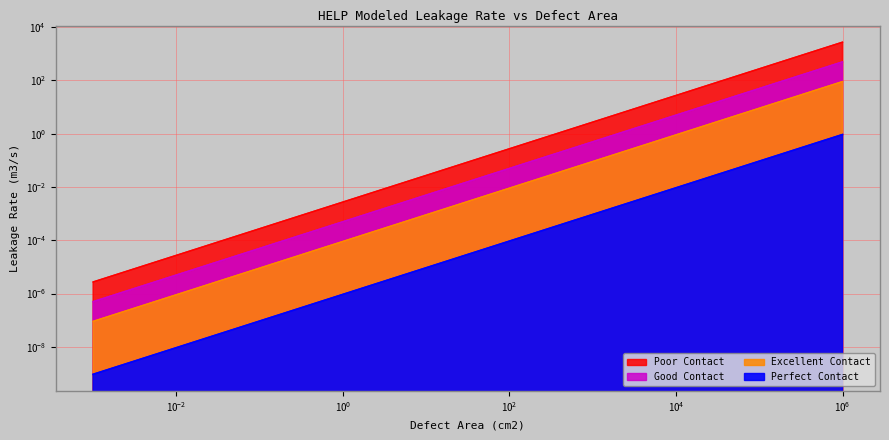

What is the value of the Excellent Contact point at the 8th from the left?

0.9